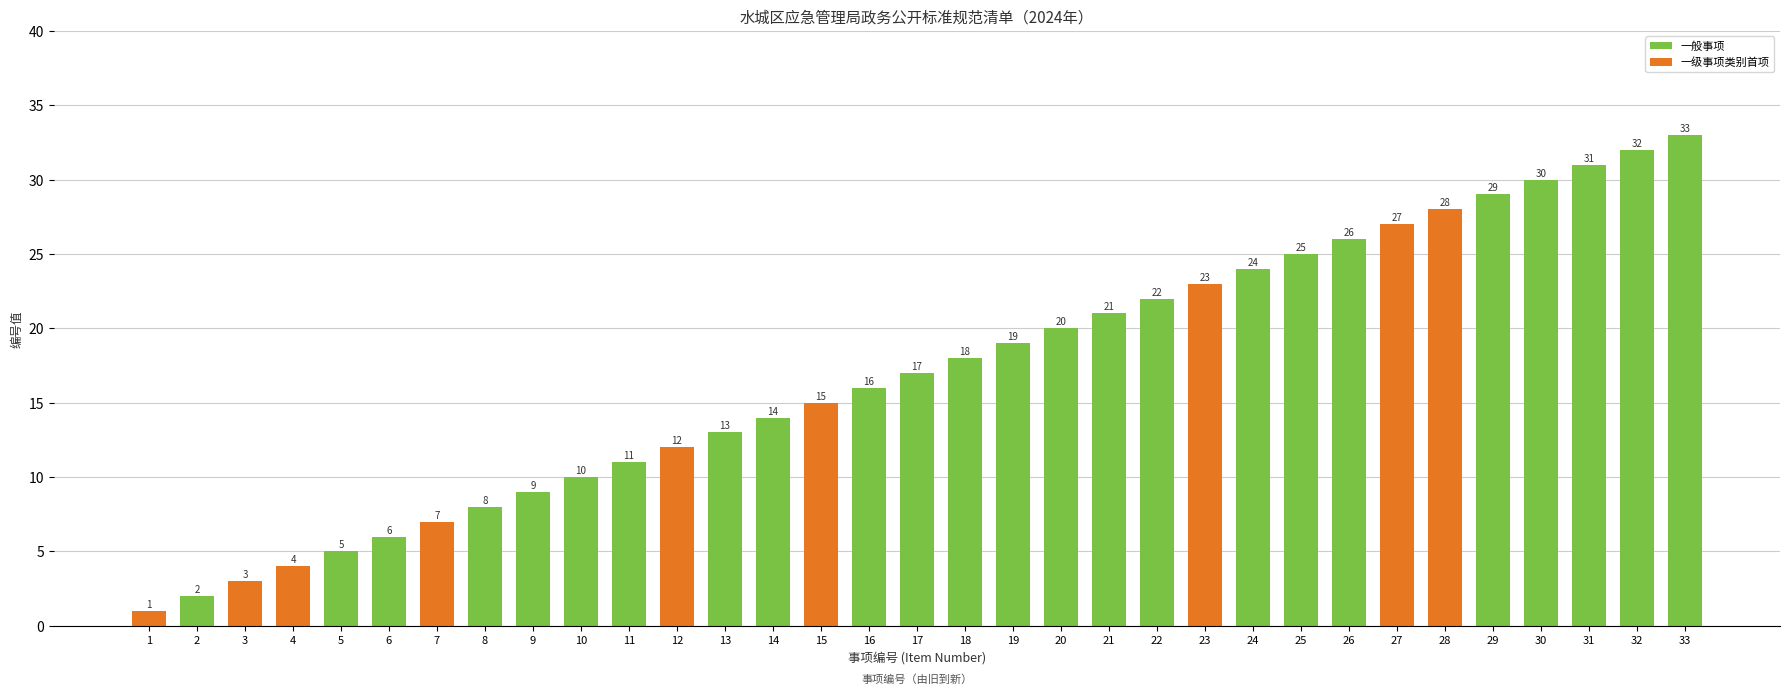

Reading left to right, transcribe all the data shown in this chart.

1=1	2=2	3=3	4=4	5=5	6=6	7=7	8=8	9=9	10=10	11=11	12=12	13=13	14=14	15=15	16=16	17=17	18=18	19=19	20=20	21=21	22=22	23=23	24=24	25=25	26=26	27=27	28=28	29=29	30=30	31=31	32=32	33=33